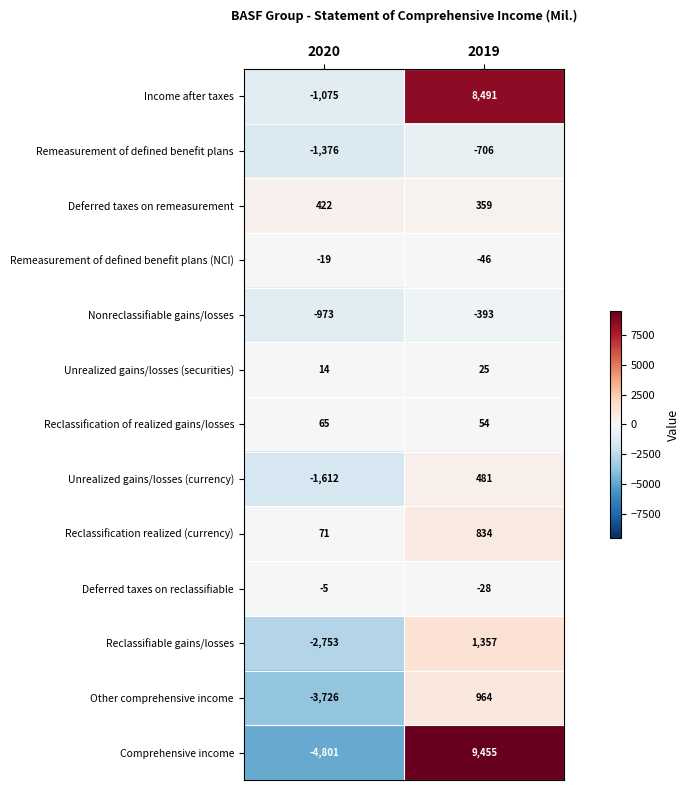

Reading left to right, list all the values displayed in this chart.

Income after taxes: 2020=-1075	2019=8491
Remeasurement of defined benefit plans: 2020=-1376	2019=-706
Deferred taxes on remeasurement: 2020=422	2019=359
Remeasurement of defined benefit plans (NCI): 2020=-19	2019=-46
Nonreclassifiable gains/losses: 2020=-973	2019=-393
Unrealized gains/losses (securities): 2020=14	2019=25
Reclassification of realized gains/losses: 2020=65	2019=54
Unrealized gains/losses (currency): 2020=-1612	2019=481
Reclassification realized (currency): 2020=71	2019=834
Deferred taxes on reclassifiable: 2020=-5	2019=-28
Reclassifiable gains/losses: 2020=-2753	2019=1357
Other comprehensive income: 2020=-3726	2019=964
Comprehensive income: 2020=-4801	2019=9455